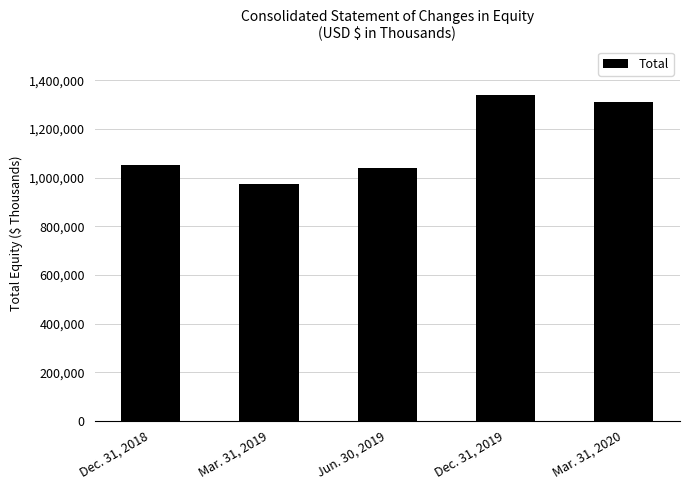

What is the value of the 1st bar from the left?

1053782